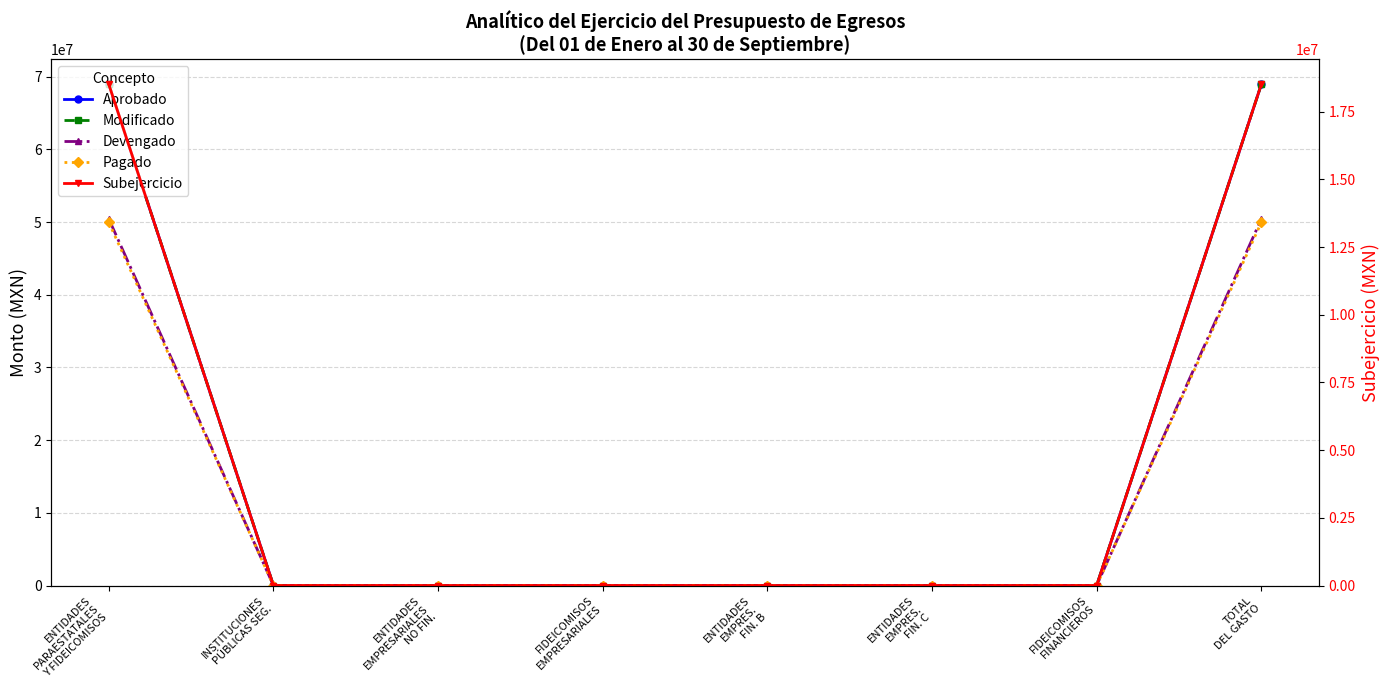

The value of Pagado at FIDEICOMISOS
FINANCIEROS is 0.0. True or false?

True